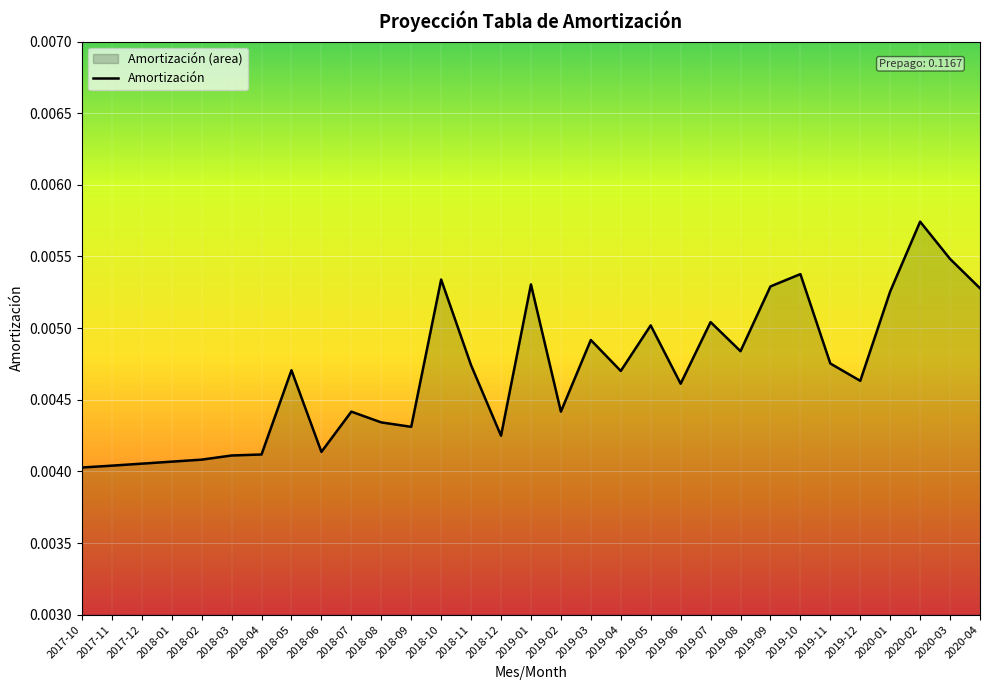

What is the label of the 23rd point from the right?

2018-06